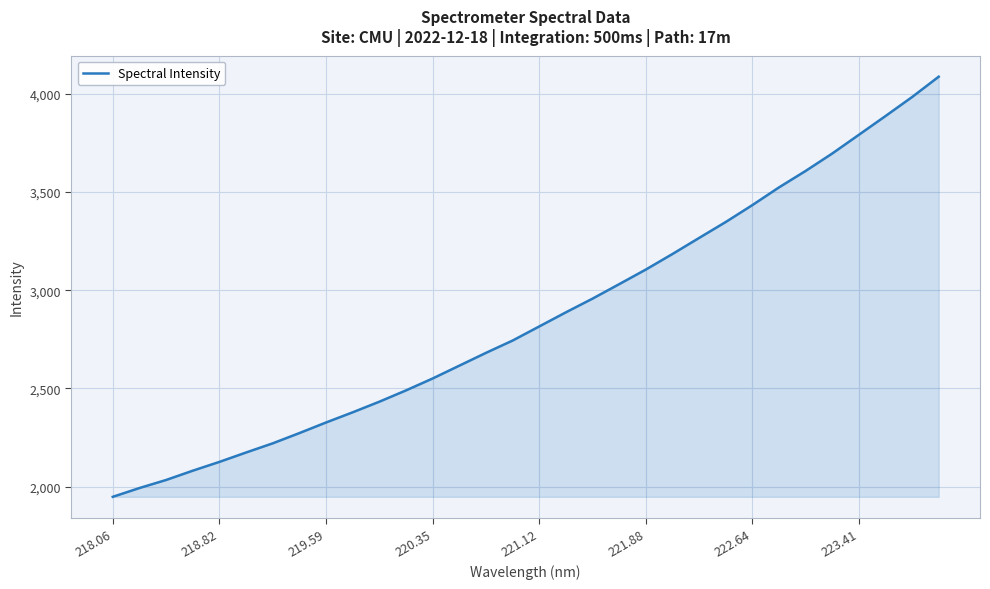

What is the average value?

2865.0